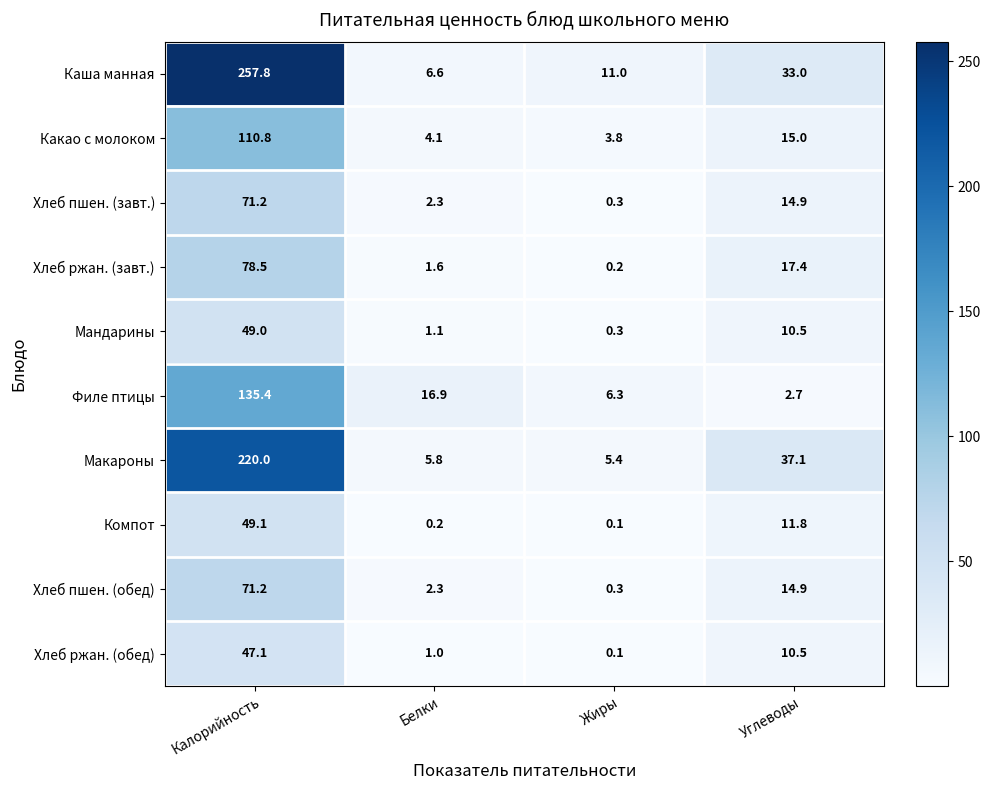

What is the average value of the Хлеб ржан. (завт.) series?

24.4